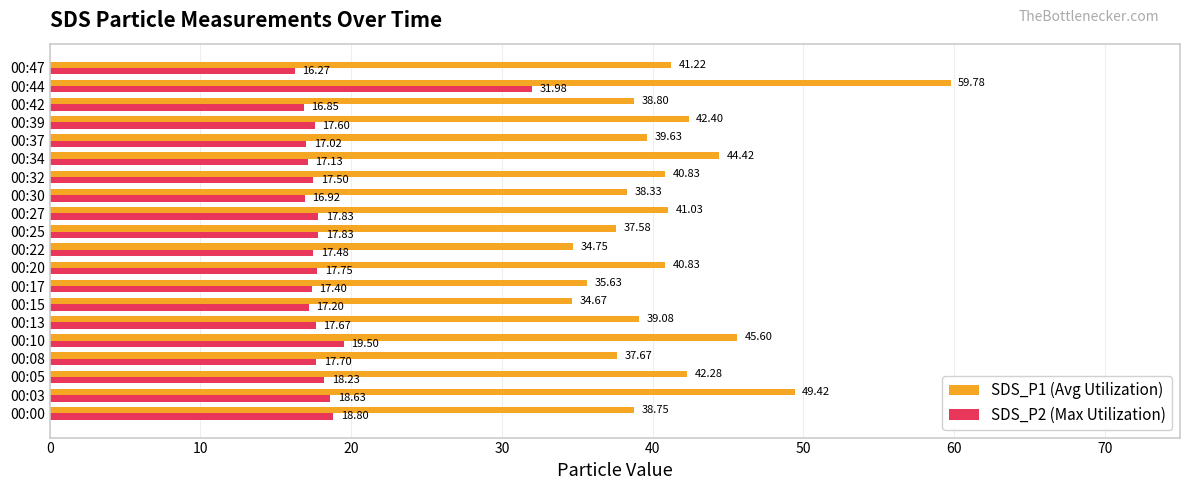

Which series has the largest range (max minus min)?

SDS_P1 (Avg Utilization)